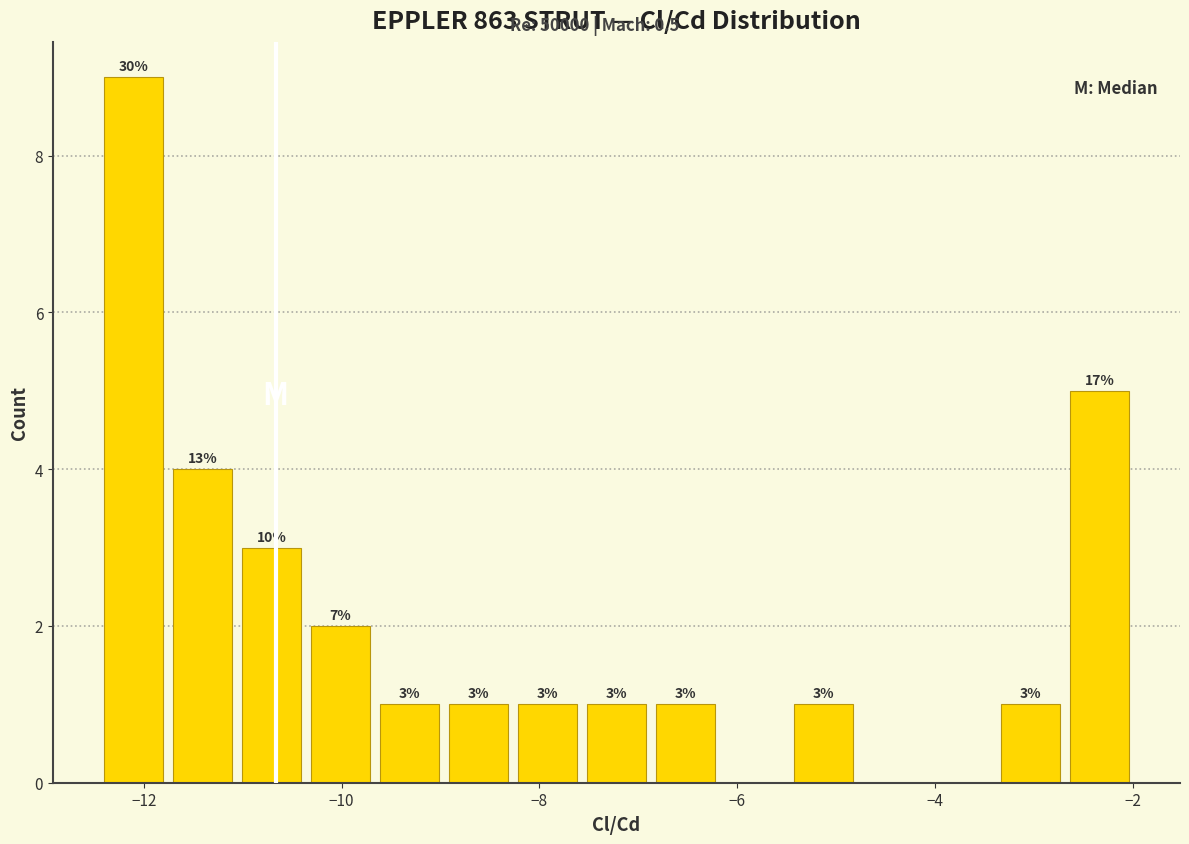

Read against the x-axis, roughly where is the centre of the tallest bar?

-12.2